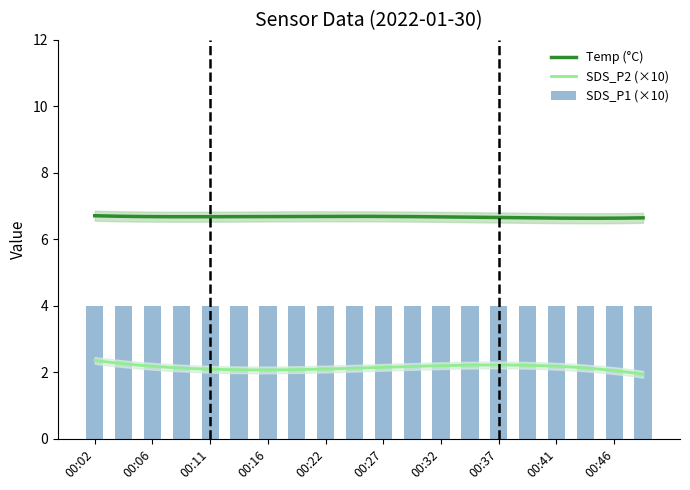

Reading left to right, list all the values displayed in this chart.

SDS_P1: 0.4	0.4	0.4	0.4	0.4	0.4	0.4	0.4	0.4	0.4	0.4	0.4	0.4	0.4	0.4	0.4	0.4	0.4	0.4	0.4
SDS_P2: 0.2	0.3	0.2	0.2	0.2	0.2	0.2	0.2	0.2	0.3	0.2	0.2	0.2	0.2	0.2	0.3	0.2	0.2	0.2	0.2
Temp: 6.7	6.7	6.7	6.7	6.7	6.6	6.7	6.7	6.7	6.7	6.7	6.7	6.7	6.7	6.6	6.6	6.6	6.7	6.7	6.6